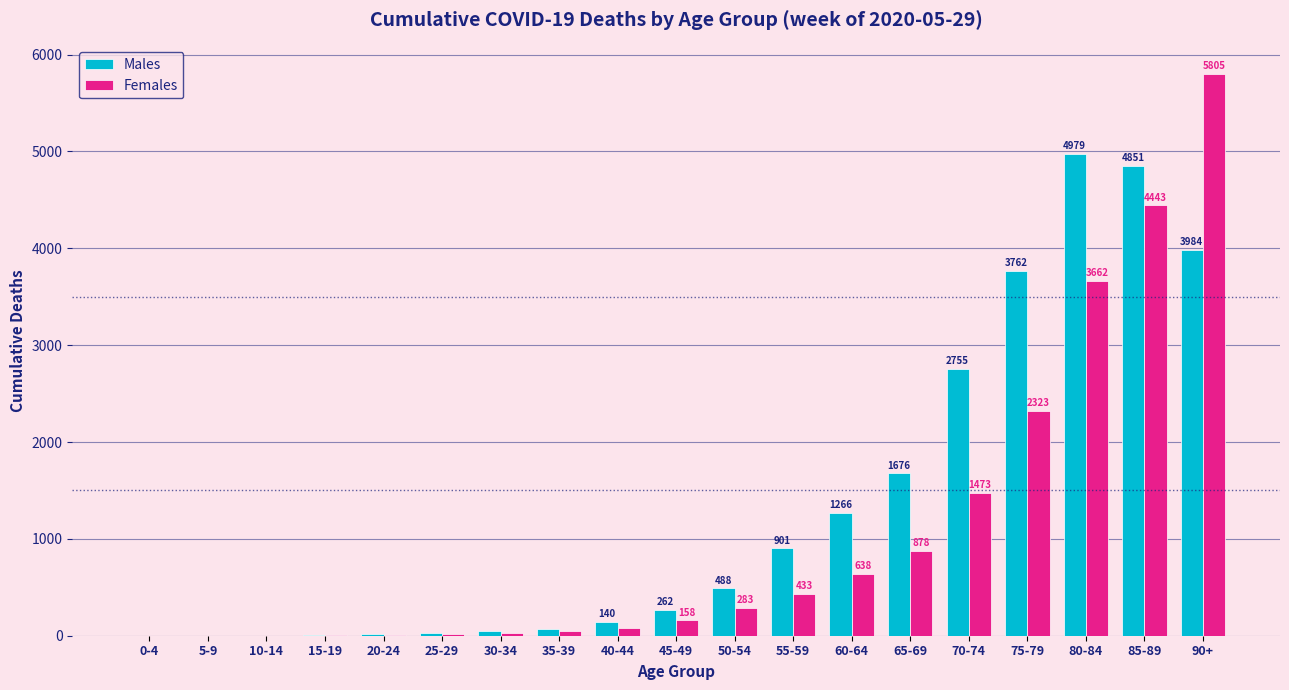

Where is Males nearest to the value 2489?

70-74